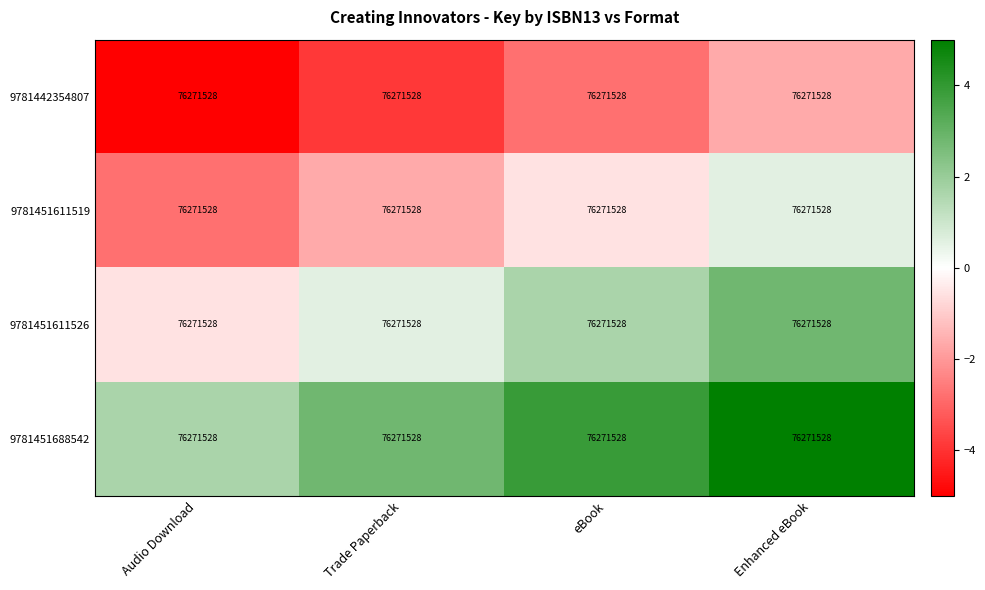

Rank the categories by 9781442354807 value from highest to lowest.

Enhanced eBook, eBook, Trade Paperback, Audio Download